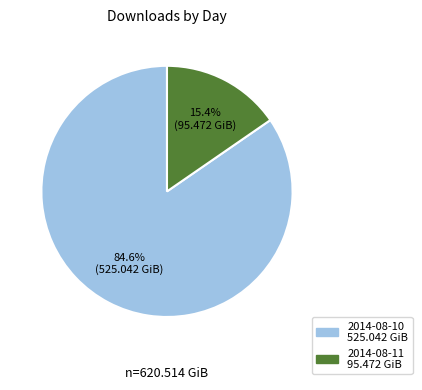

Which slice is the smallest?

2014-08-11